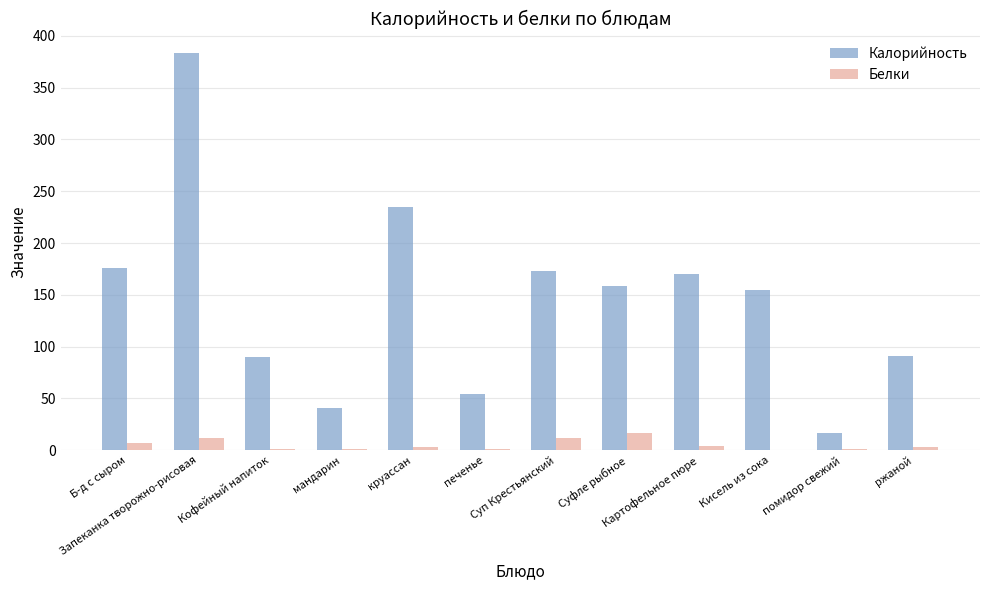

What is the maximum value shown in the chart?

383.0